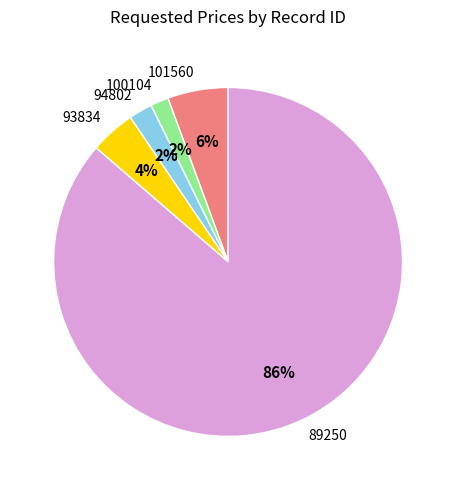

True or false: 101560 accounts for 1% of the total.

False